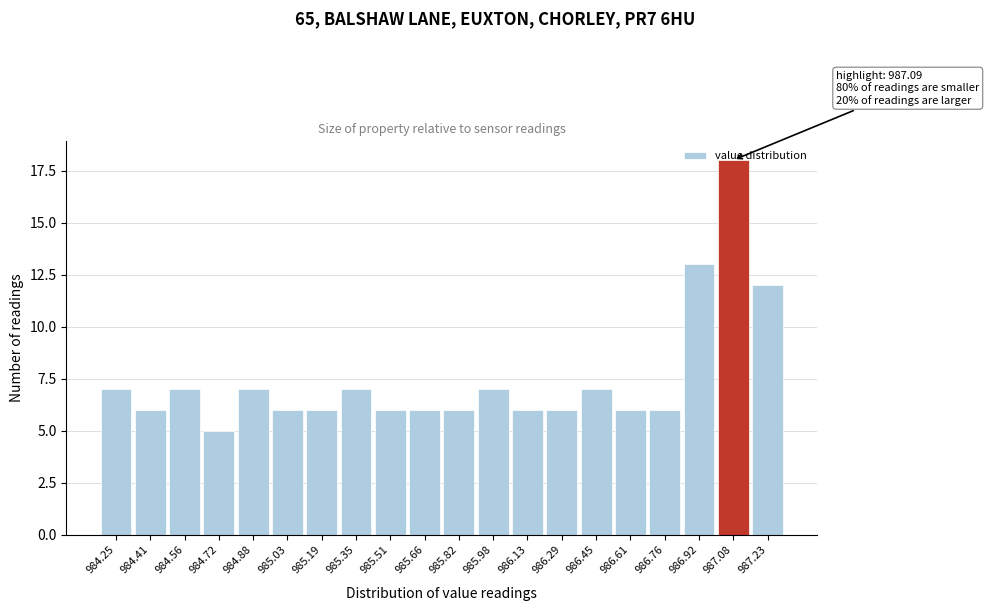

What position from the right is 985.51?

12